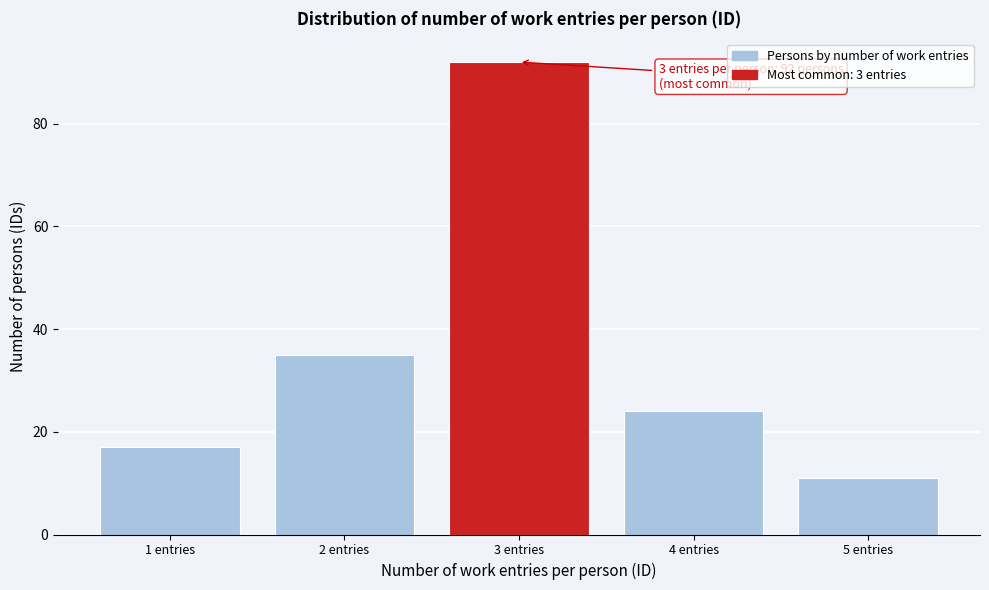

Which range on the x-axis has the tallest bar?

2.5 to 3.5